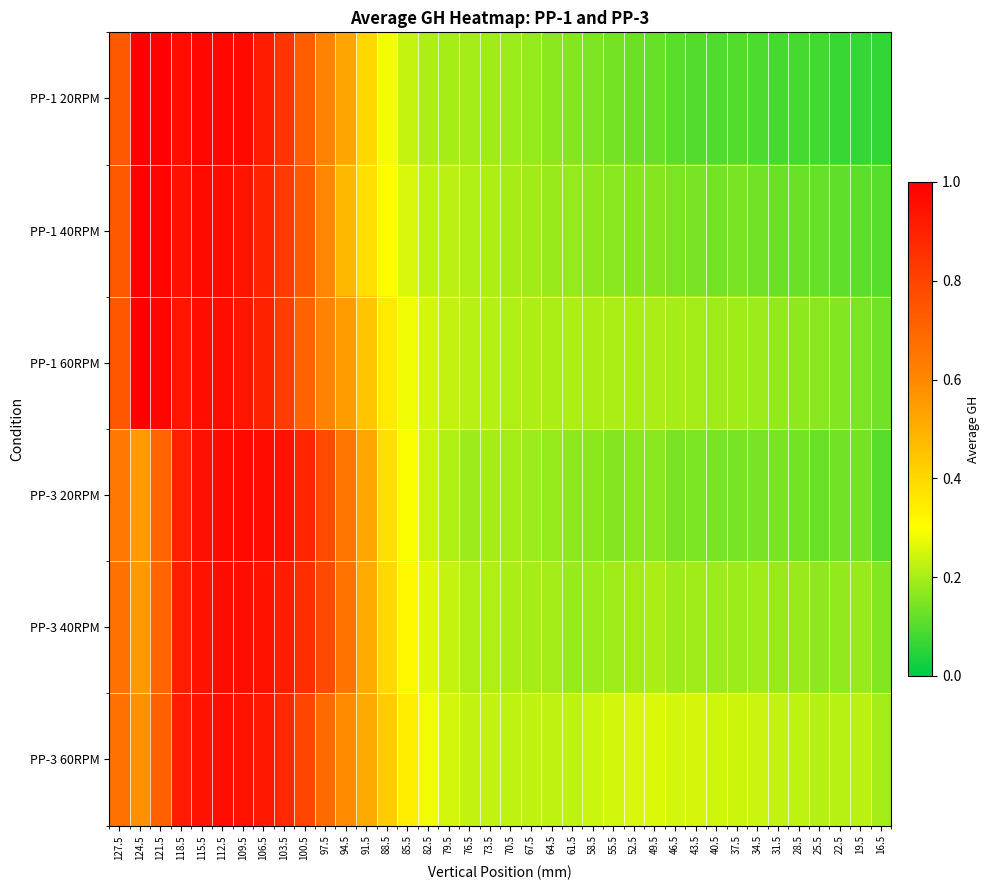

Between 82.5 and 46.5, which series saw the biggest shift?

PP-1 20RPM